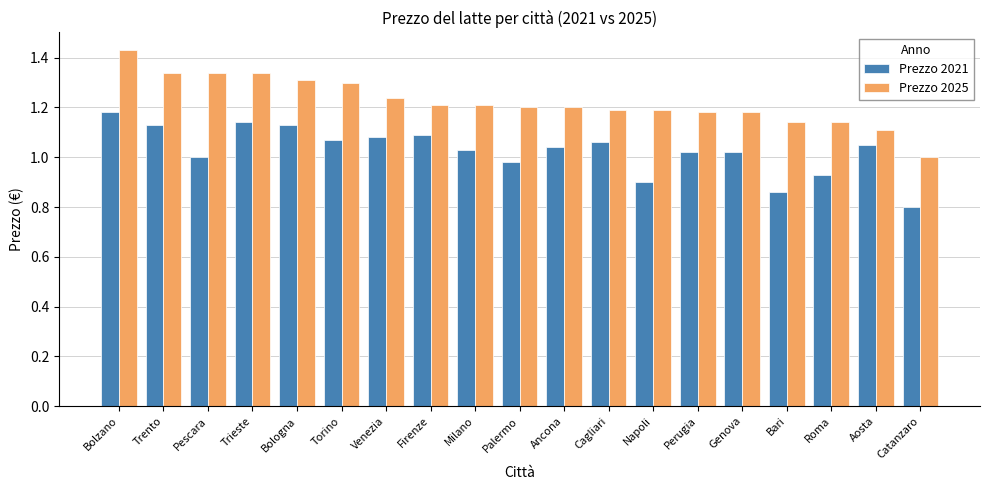

The Prezzo 2021 series shows 0.4 at Palermo. True or false?

False